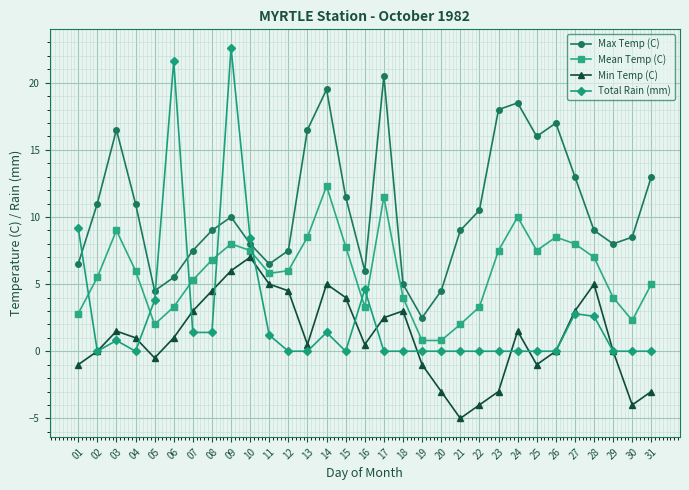

What is the difference between the highest and lowest values at 22?

14.5